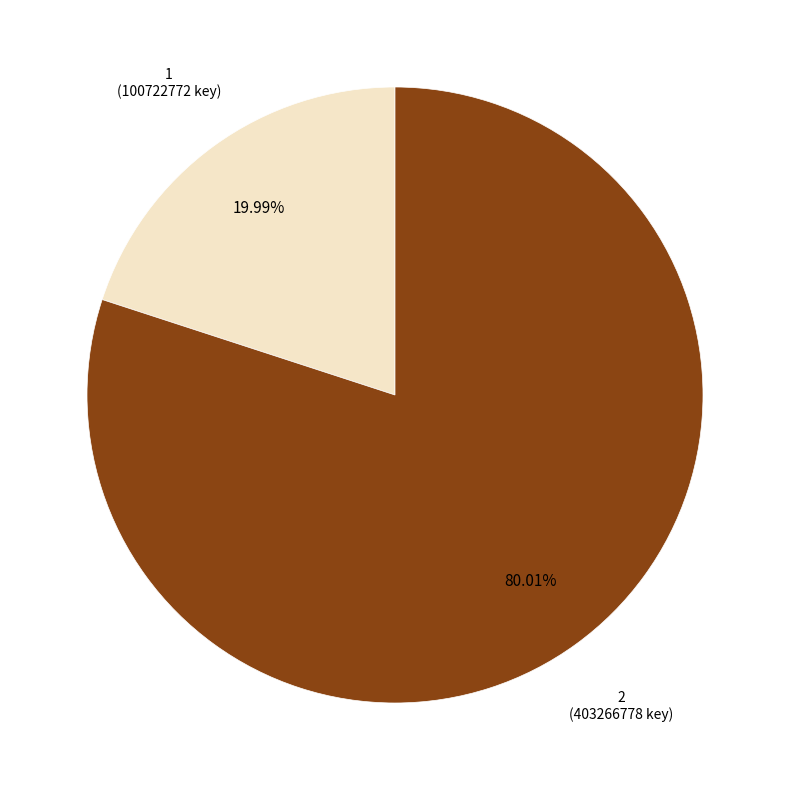

Rank the categories by value from lowest to highest.

1, 2